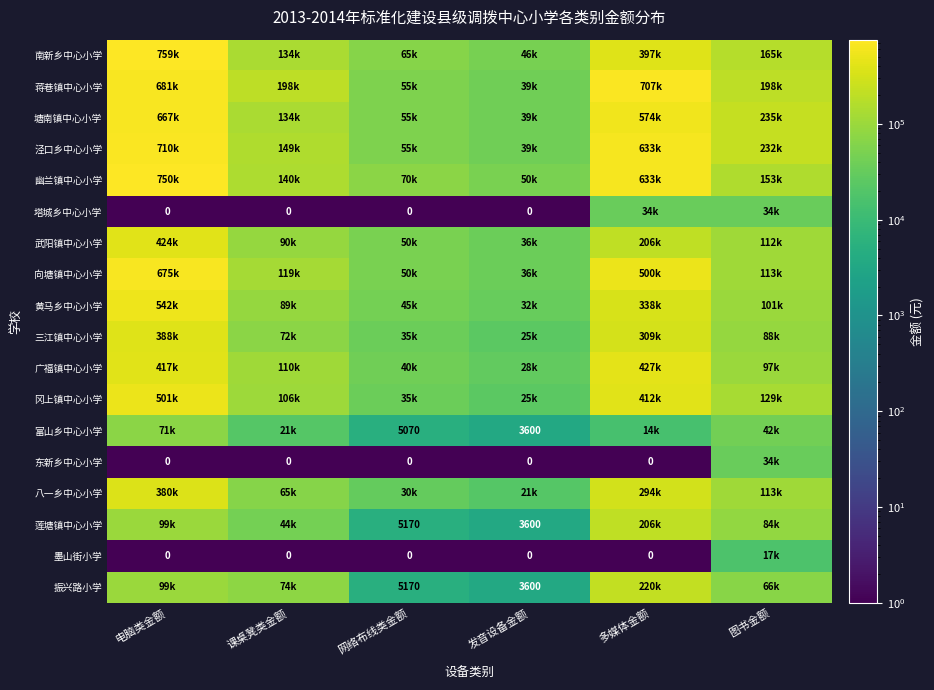

True or false: 蒋巷镇中心小学 has a value of 707088.0 at 多媒体金额.

True